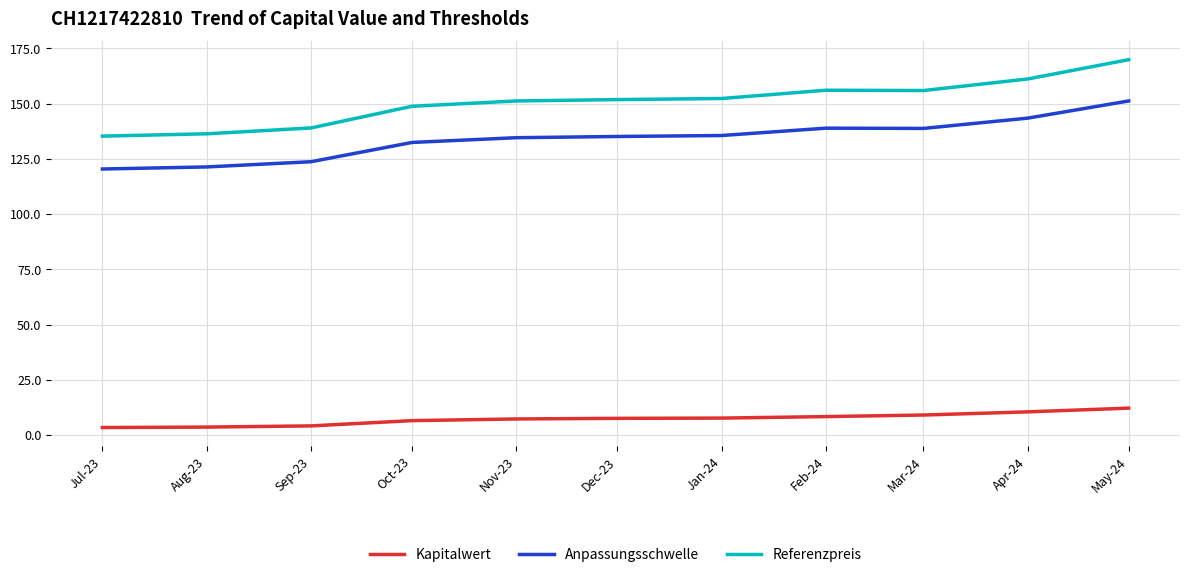

Rank the series by their maximum value, from lowest to highest.

Kapitalwert, Anpassungsschwelle, Referenzpreis